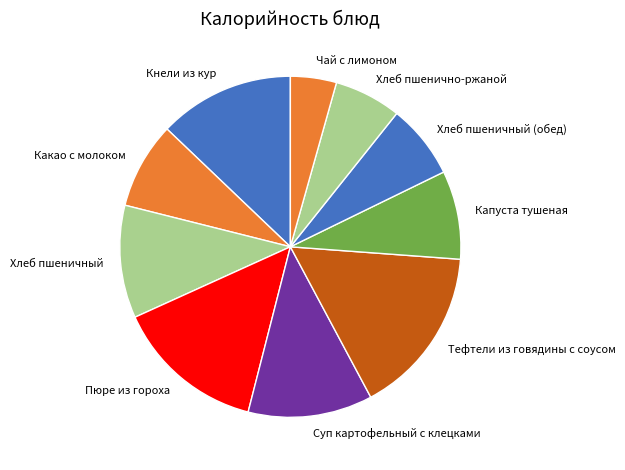

What is the largest slice in the pie chart?

Тефтели из говядины с соусом